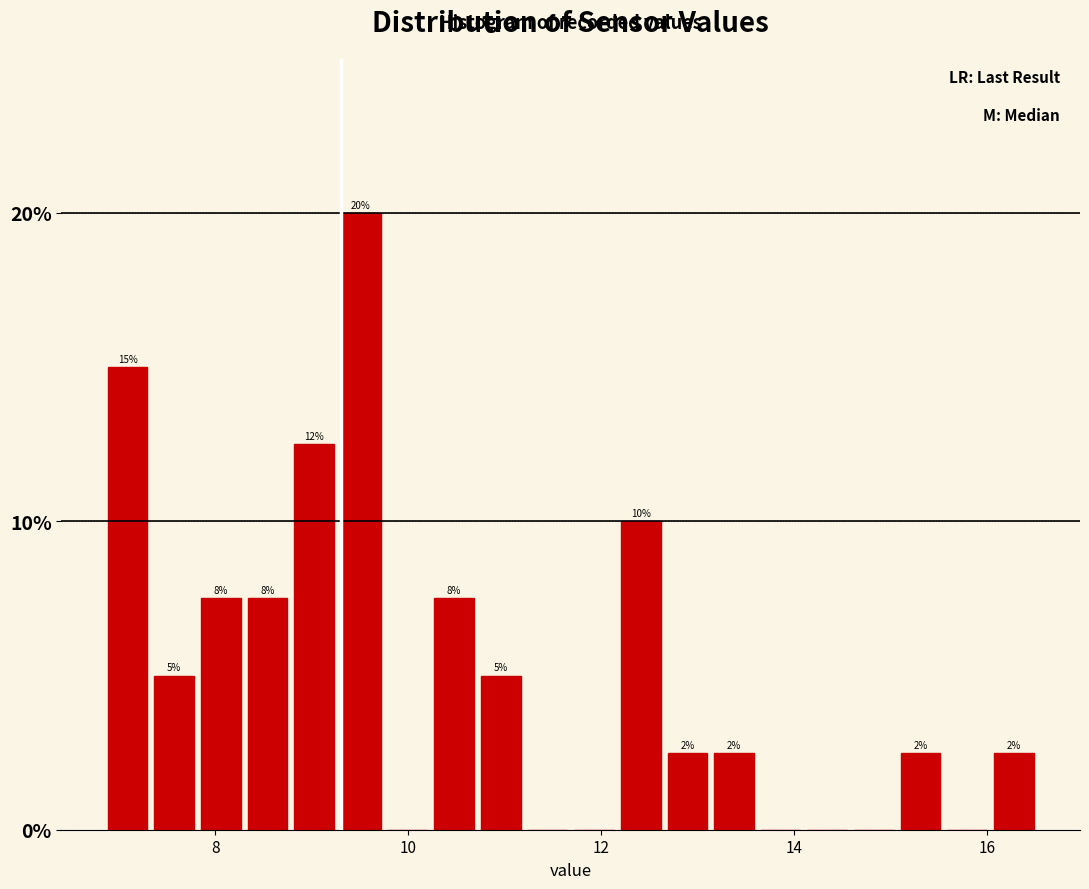

Read against the x-axis, roughly where is the centre of the tallest bar?

9.6